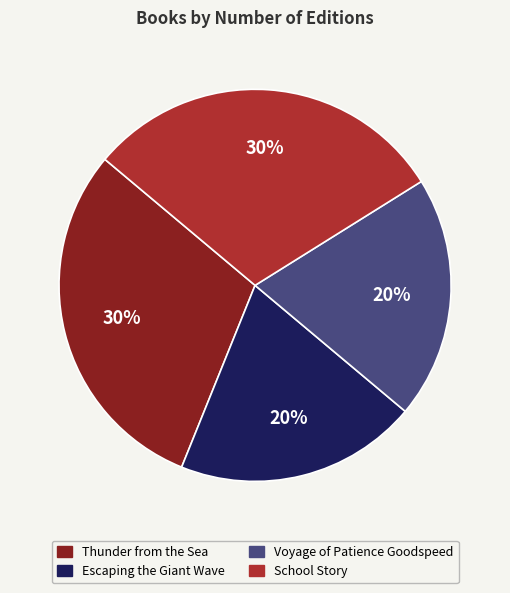

Is Voyage of Patience Goodspeed the majority of the pie?

No